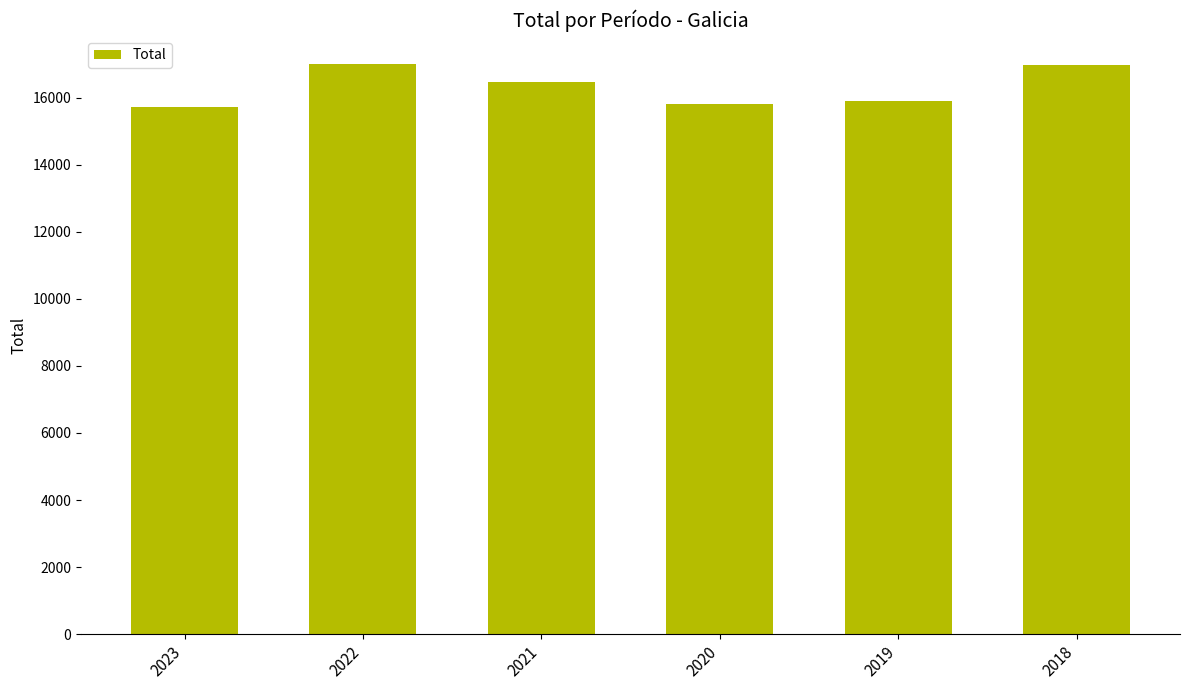

The value at 2018 is 26896. True or false?

False